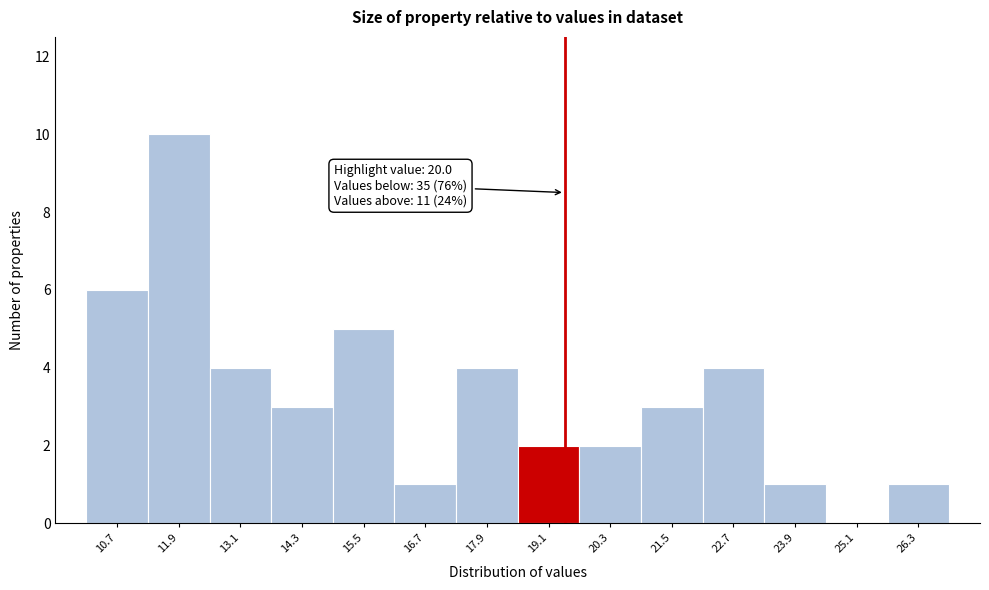

Reading left to right, extract all data points from this chart.

10.7=6	11.9=10	13.1=4	14.3=3	15.5=5	16.7=1	17.9=4	19.1=2	20.3=2	21.5=3	22.7=4	23.9=1	25.1=0	26.3=1